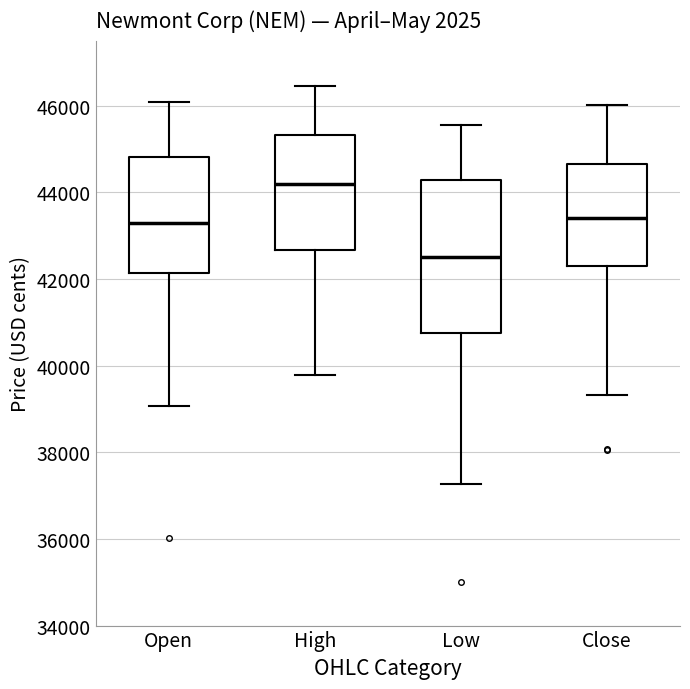

Where does the median line of the box for Open sit on the y-axis? The values are not printed on the chart, so give them approximately, as read against the axis.

43200